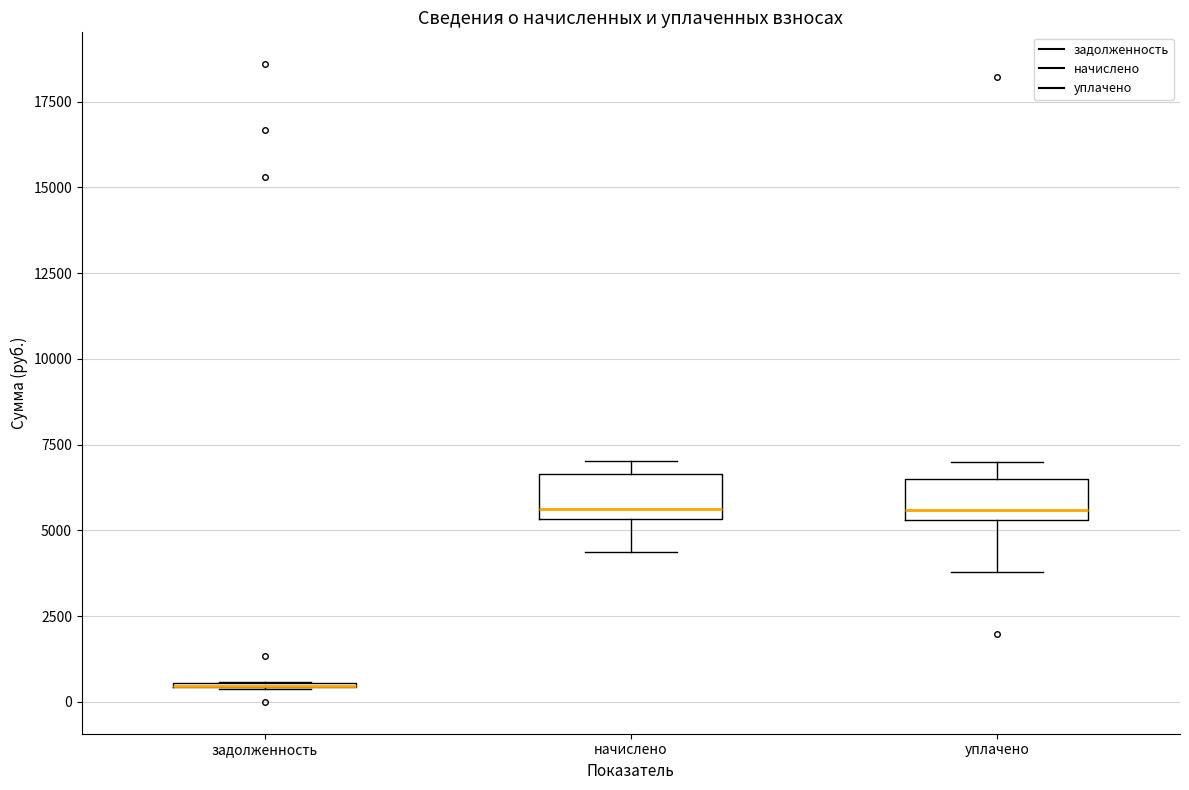

Reading left to right, transcribe this box plot: for each box, give where its median line is, the range the box spans, and where its two whiskers end, as read against the y-axis. The values are not printed on the chart, so give them approximately, as read against the axis.

задолженность: box collapsed to a line at 500, whiskers 500 to 500
начислено: median 5500 (just above the box's lower edge), box 5500 to 6500, whiskers 4500 to 7000
уплачено: median 5500 (just above the box's lower edge), box 5500 to 6500, whiskers 4000 to 7000